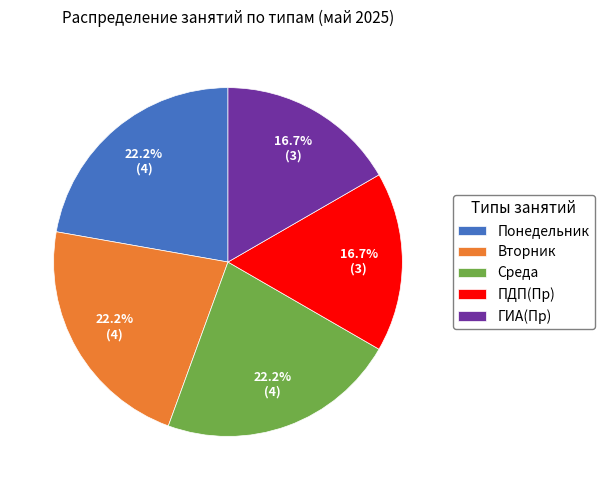

Between ГИА(Пр) and Вторник, which is larger?

Вторник